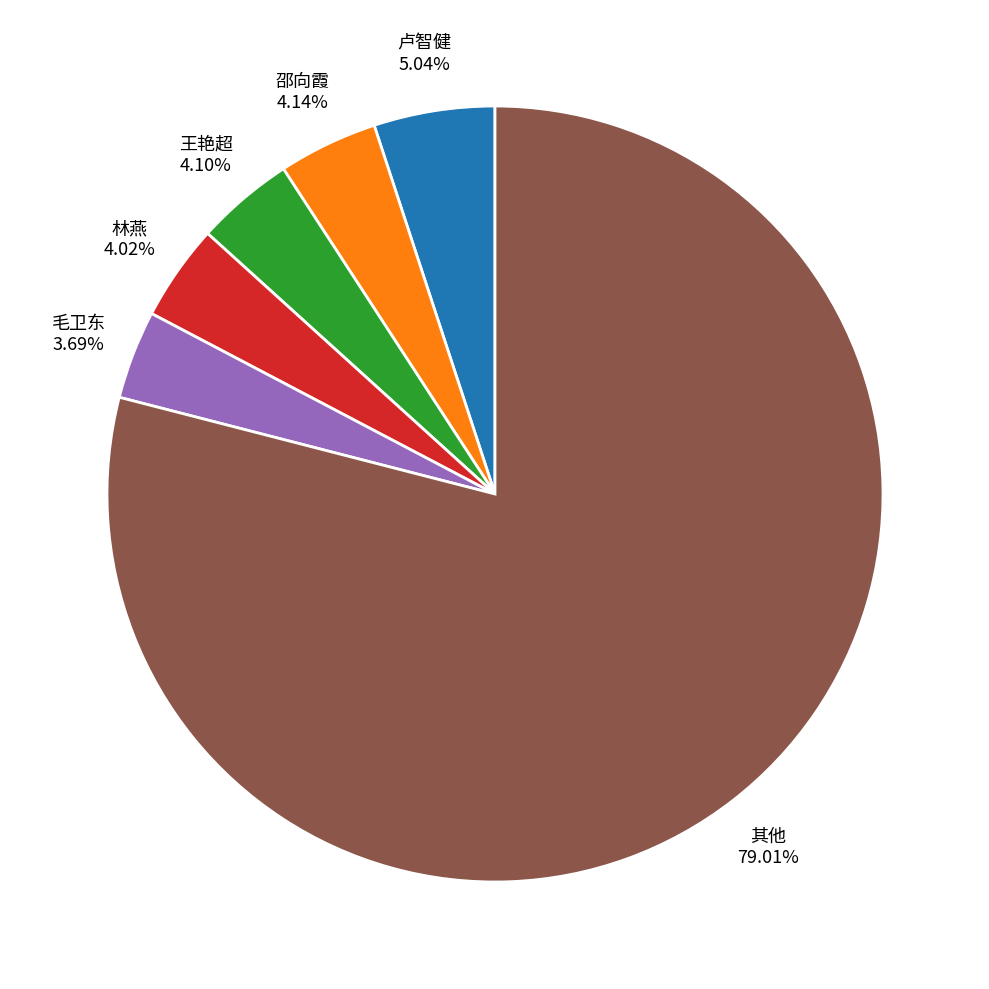

Count the number of slices in the pie.

6